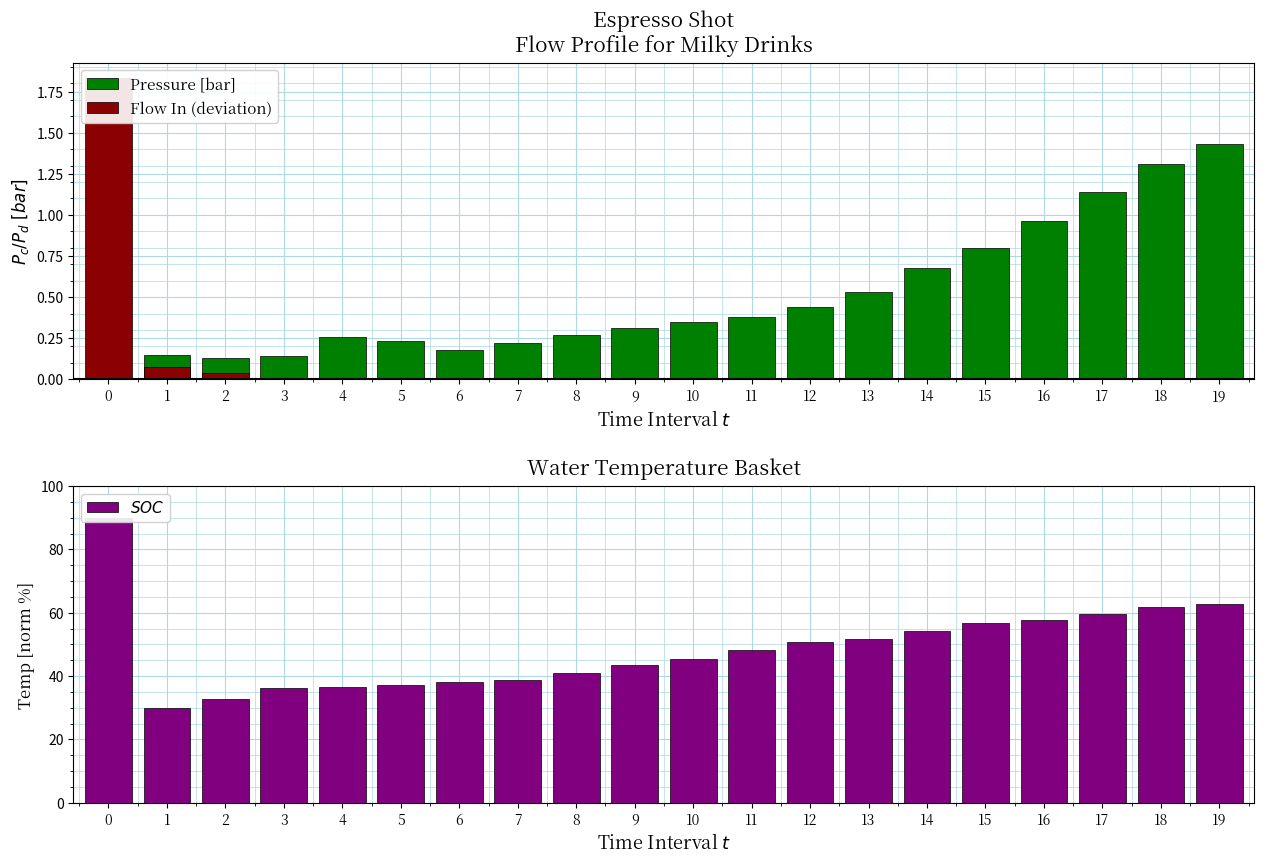

Read the $SOC$ value at 1.

30.0